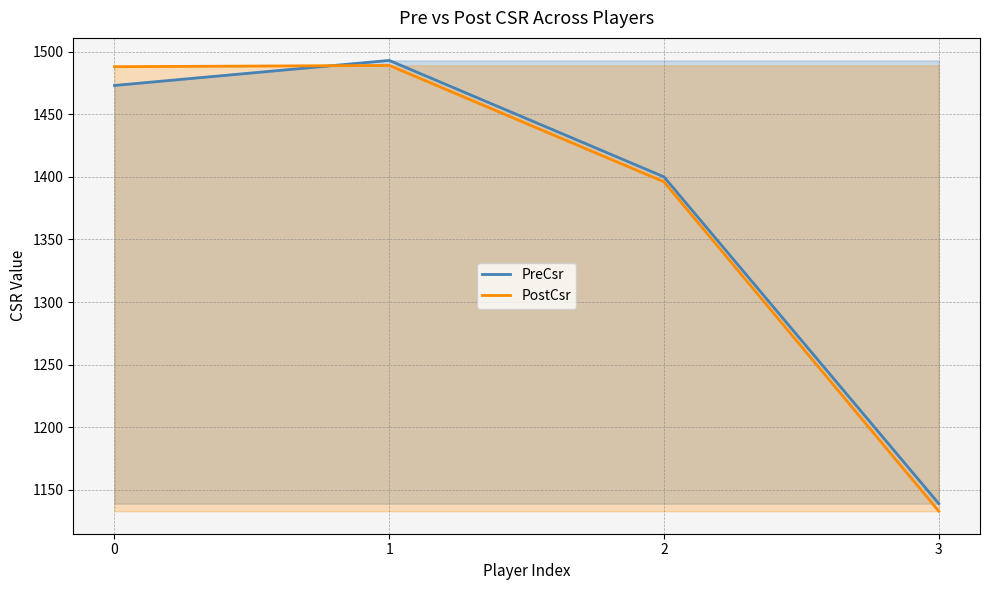

Does the chart display data point markers on the line(s)?

No